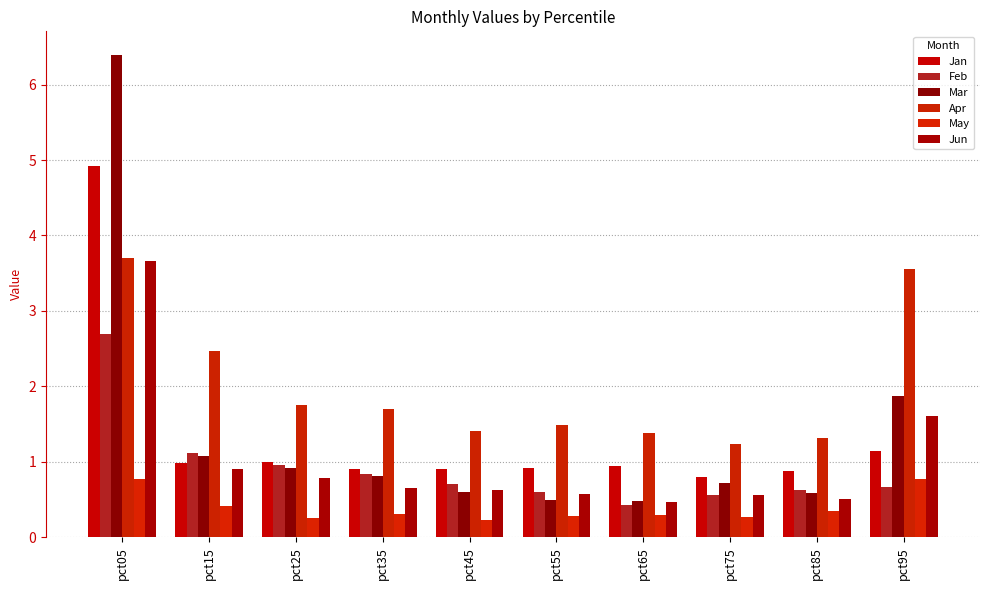

What is the value of the May bar at the 5th from the left?

0.2